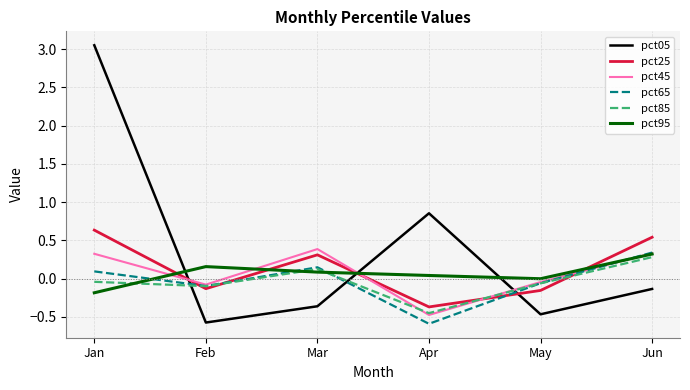

What are all the series names shown in the legend?

pct05, pct25, pct45, pct65, pct85, pct95